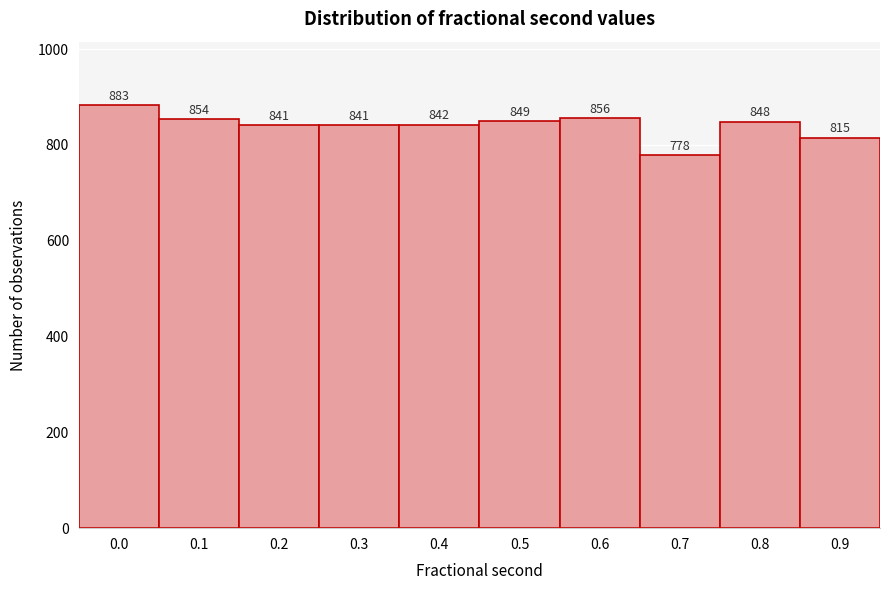

Reading left to right, extract all data points from this chart.

0.0=883	0.1=854	0.2=841	0.3=841	0.4=842	0.5=849	0.6=856	0.7=778	0.8=848	0.9=815